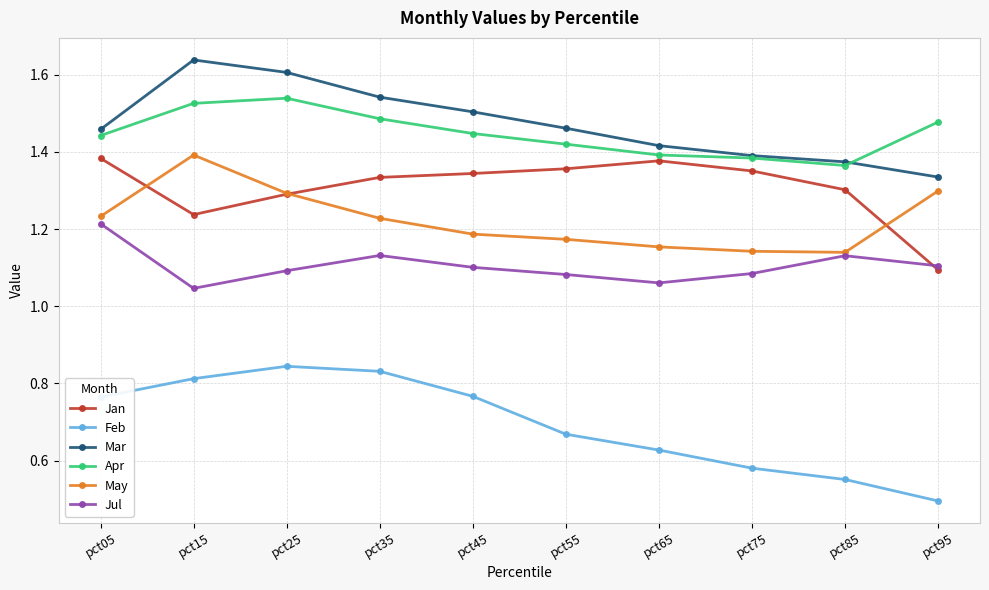

Which category has the lowest value across all series?

pct95